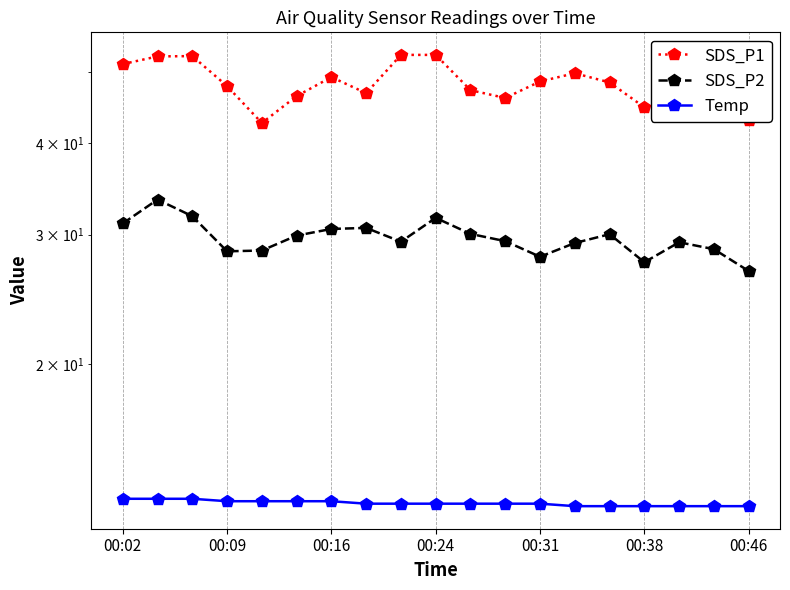

How many data points in SDS_P1 are above 47?

11